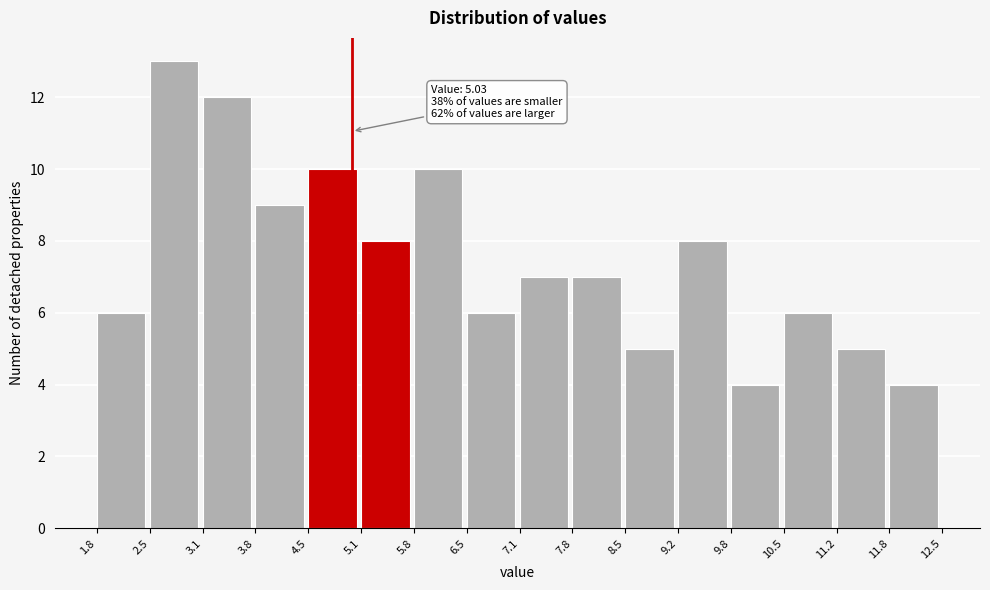

Which range on the x-axis has the tallest bar?

2.5 to 3.1